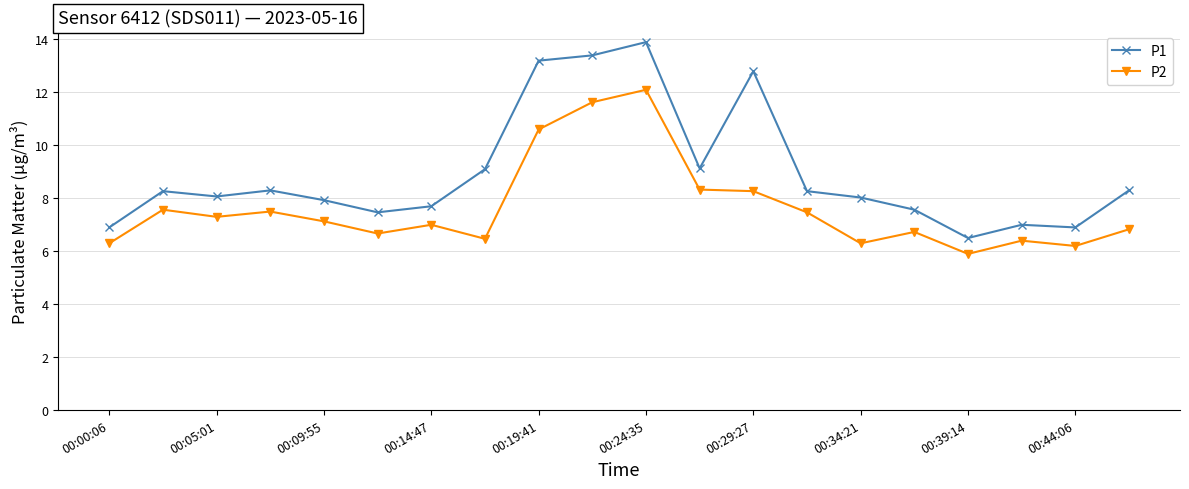

What is the greatest value displayed?

13.9